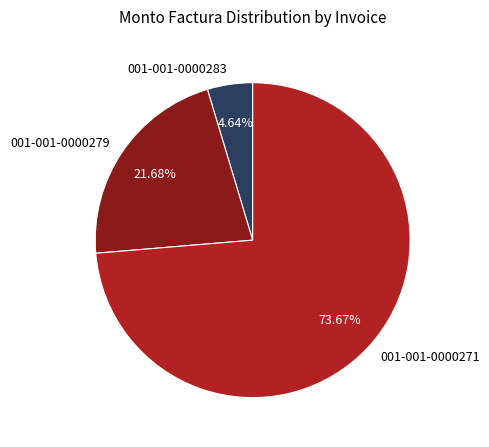

Between 001-001-0000283 and 001-001-0000271, which is larger?

001-001-0000271